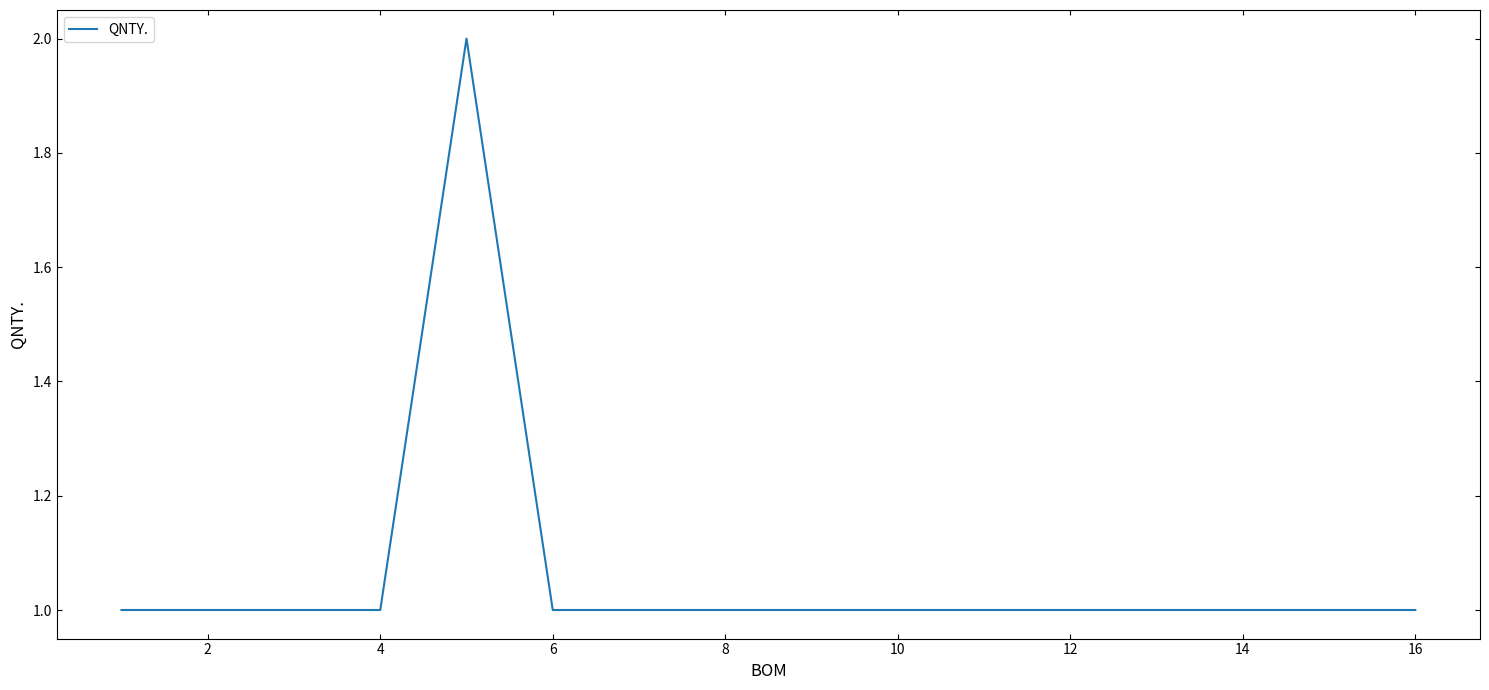

How many lines are shown in the chart?

1